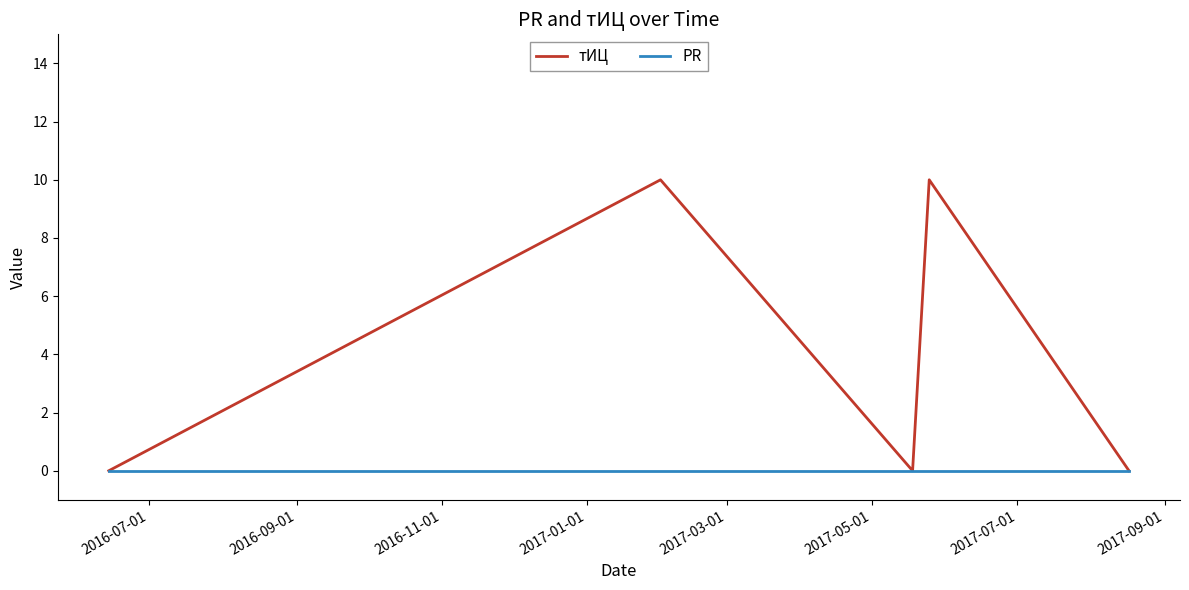

Rank the series by their average value, from lowest to highest.

PR, тИЦ